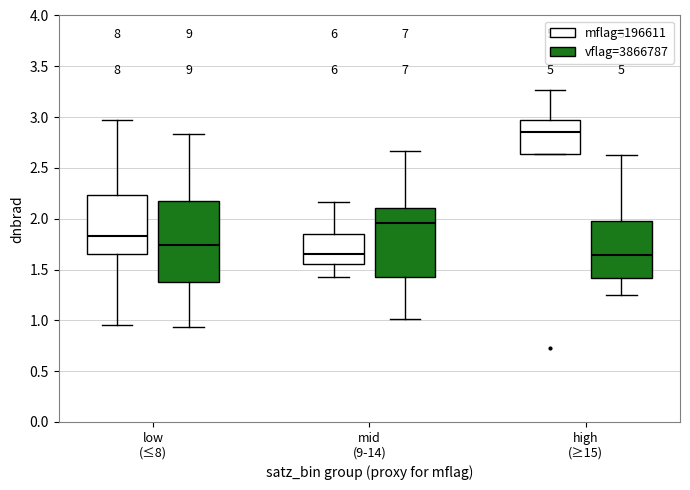

Comparing the boxes themselves (not the whiskers), which one is the tallest?

low (≤8) (vflag=3866787)